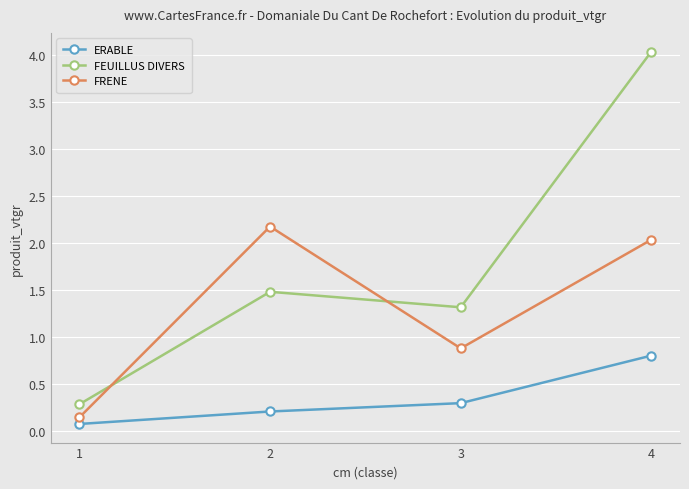

After their last crossing, which series has the higher values: FEUILLUS DIVERS or FRENE?

FEUILLUS DIVERS